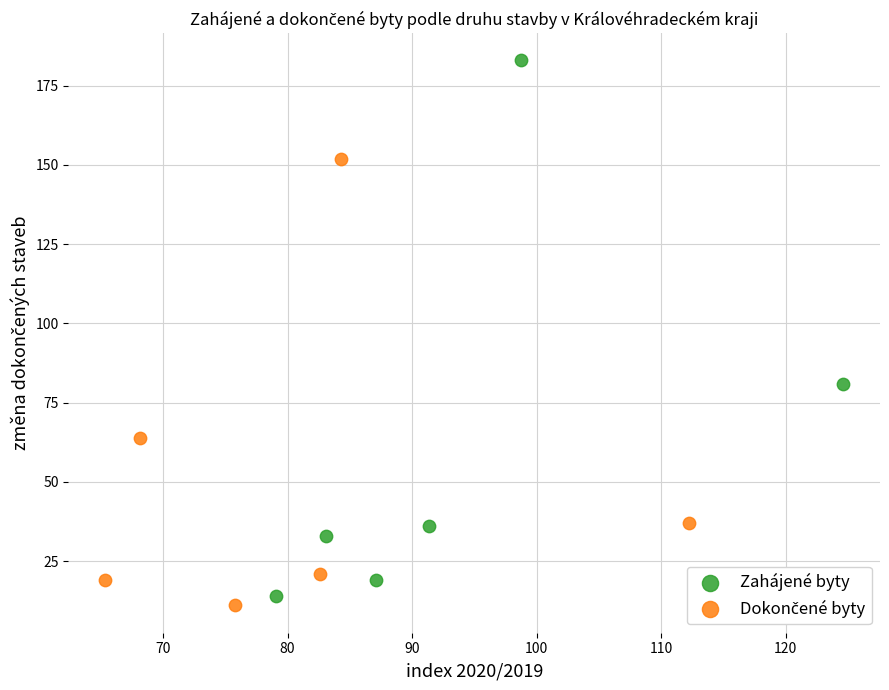

Which series has the largest Y range (max minus min)?

Zahájené byty